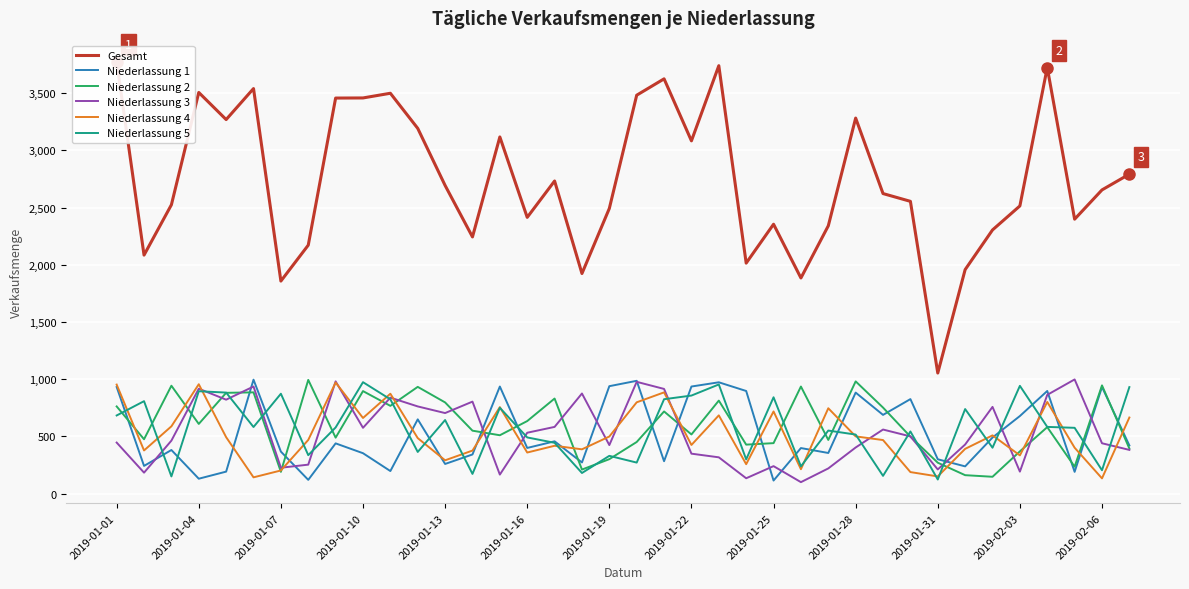

What is the highest value of the Niederlassung 1 series?

996